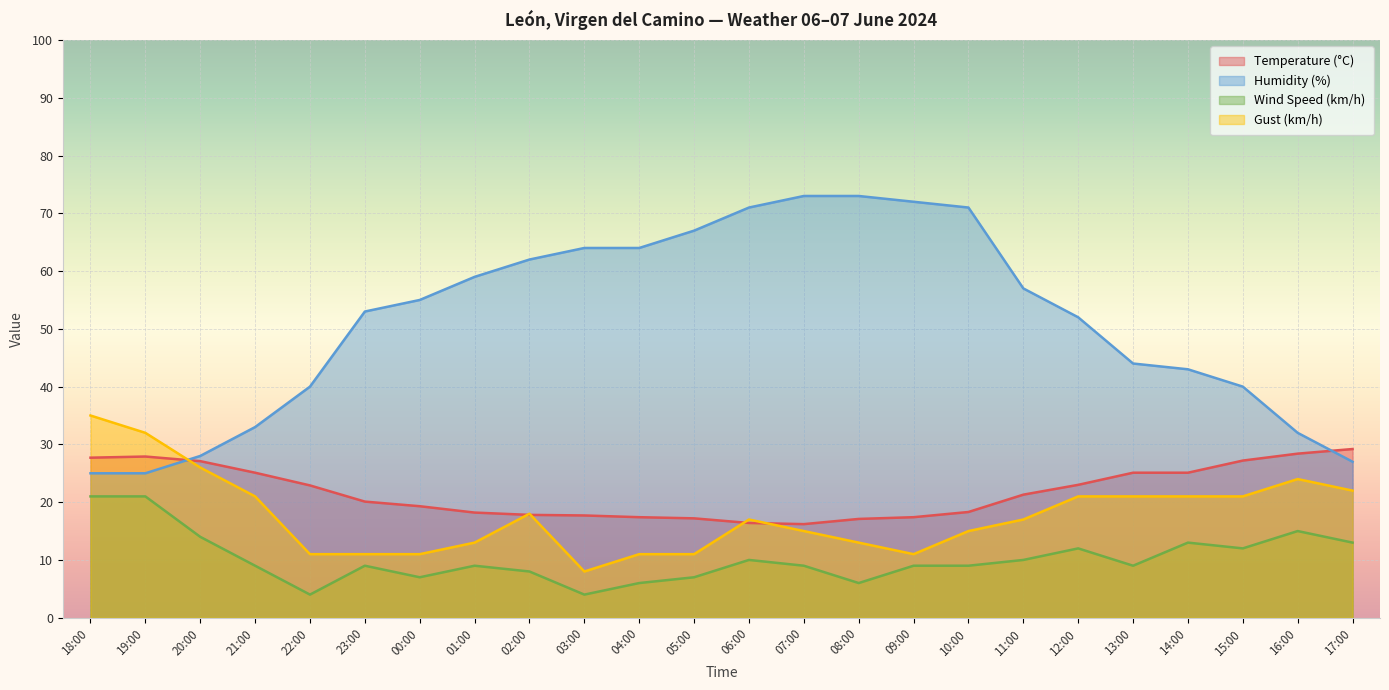

At which category is the sum across all series the highest?

06:00